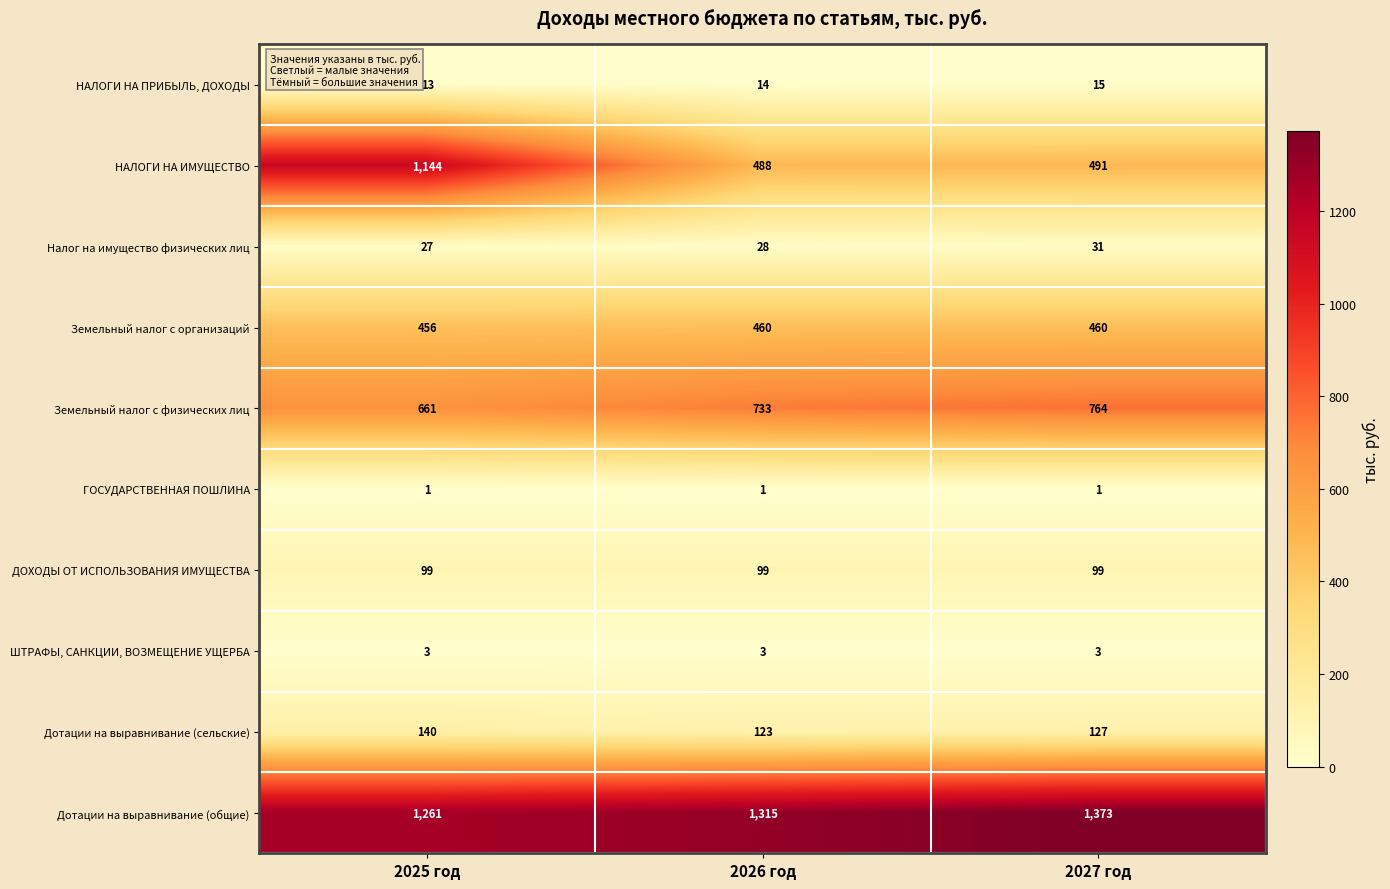

At 2025 год, list the series in order from largest to smallest.

Дотации на выравнивание (общие), НАЛОГИ НА ИМУЩЕСТВО, Земельный налог с физических лиц, Земельный налог с организаций, Дотации на выравнивание (сельские), ДОХОДЫ ОТ ИСПОЛЬЗОВАНИЯ ИМУЩЕСТВА, Налог на имущество физических лиц, НАЛОГИ НА ПРИБЫЛЬ, ДОХОДЫ, ШТРАФЫ, САНКЦИИ, ВОЗМЕЩЕНИЕ УЩЕРБА, ГОСУДАРСТВЕННАЯ ПОШЛИНА